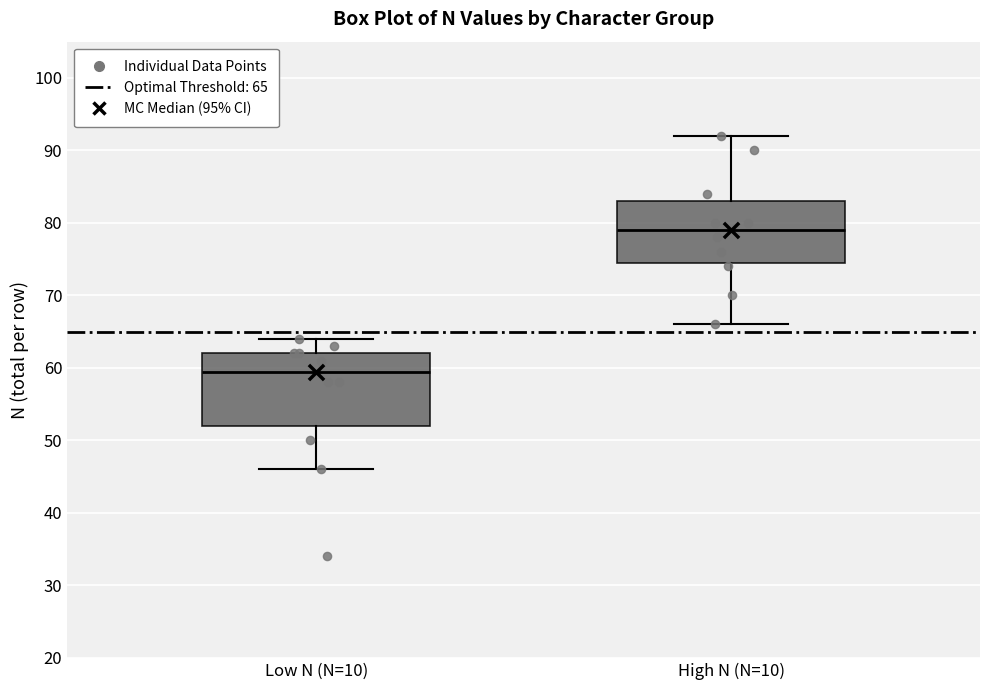

Reading left to right, read every box against the y-axis: the position of its median line, the range the box covers, and the ends of its whiskers. The values are not printed on the chart, so give them approximately, as read against the axis.

Low N (N=10): median 60, box 52 to 62, whiskers 46 to 64
High N (N=10): median 79, box 75 to 83, whiskers 66 to 92